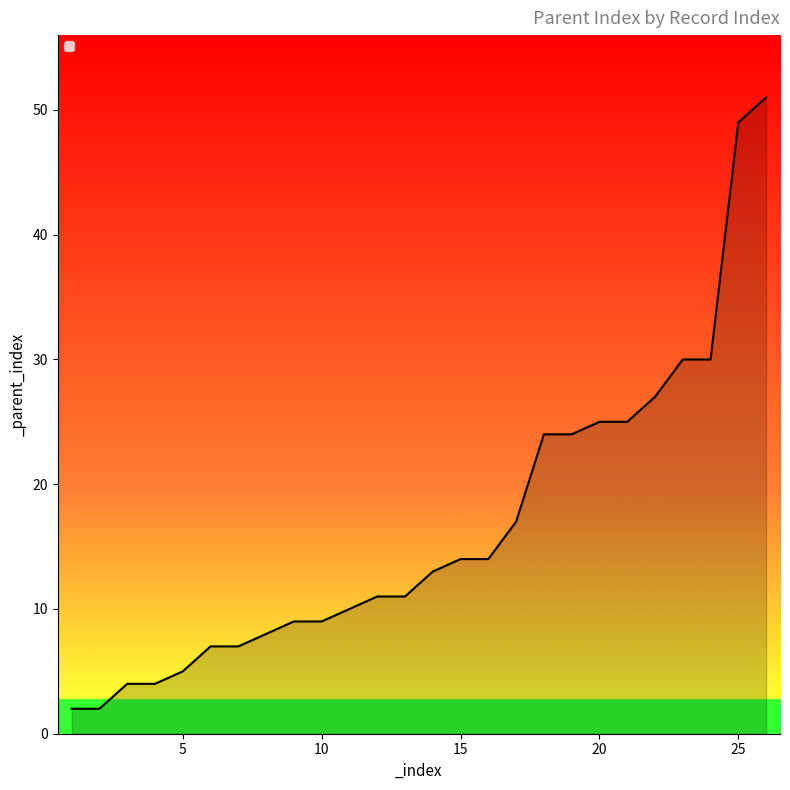

Does the chart display data point markers on the line(s)?

No